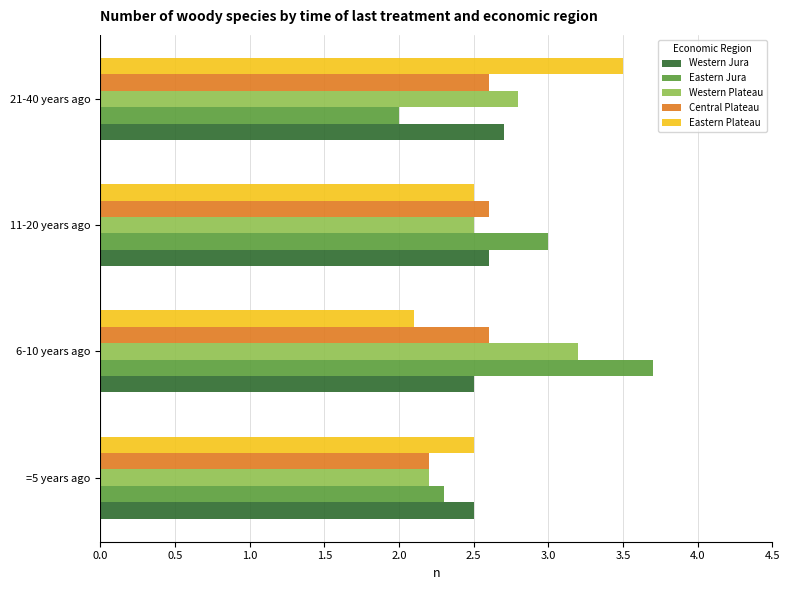

Which series changed the most between =5 years ago and 21-40 years ago?

Eastern Plateau